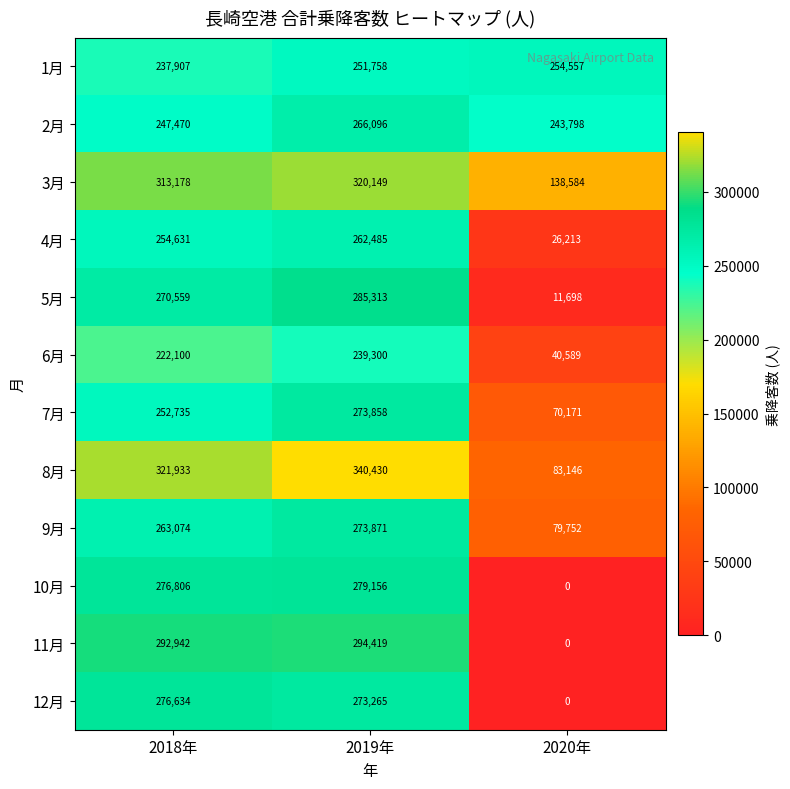

The 11月 series shows 0 at 2020年. True or false?

True